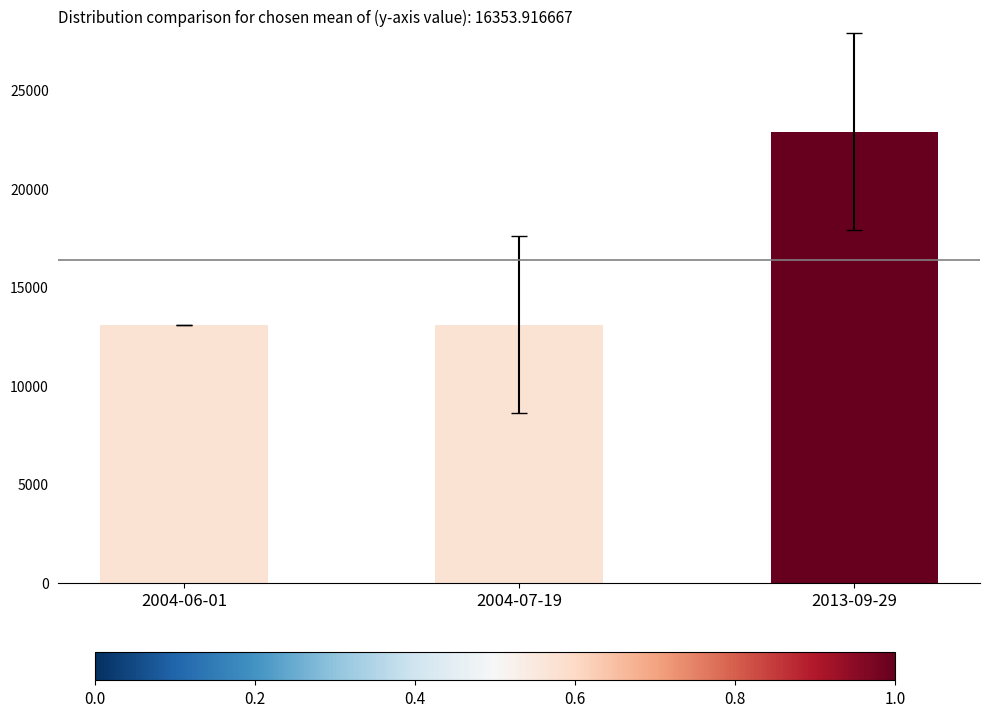

What is the value of the 2nd bar from the left?

13092.0